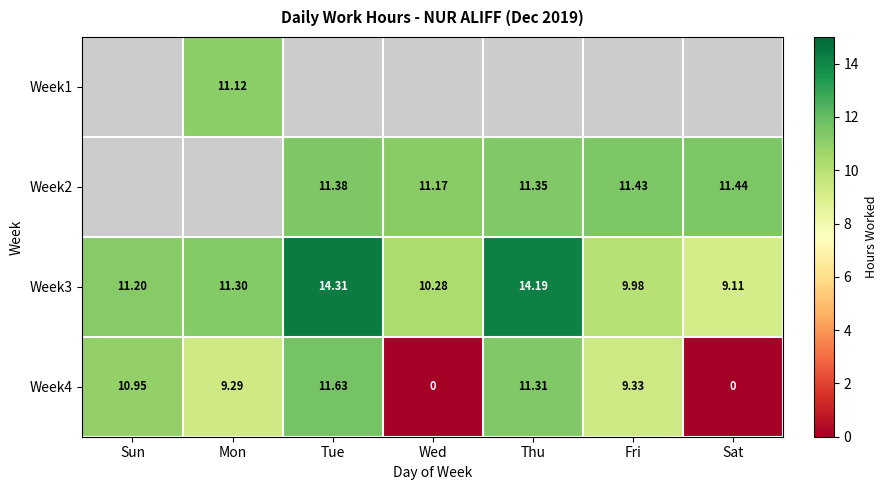

What is the average value of the Week3 series?

11.5